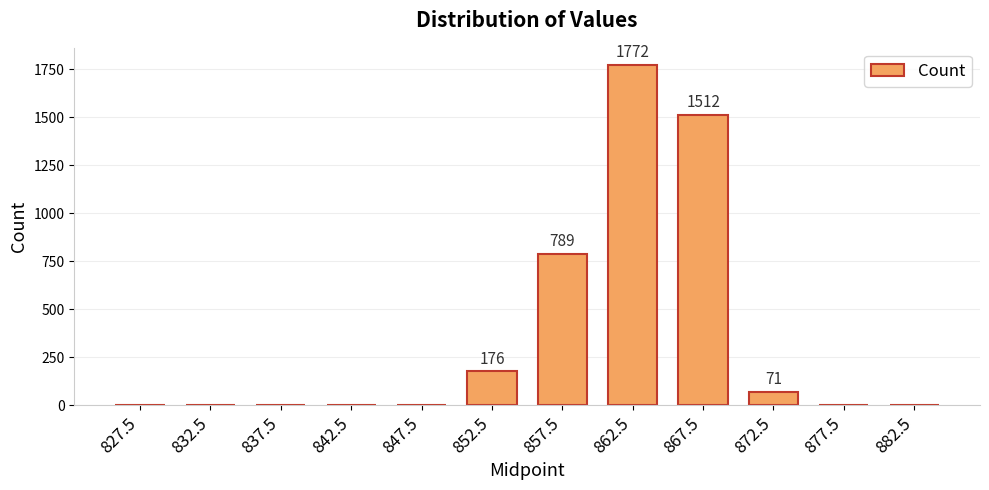

True or false: the data shows 176 at 852.5.

True